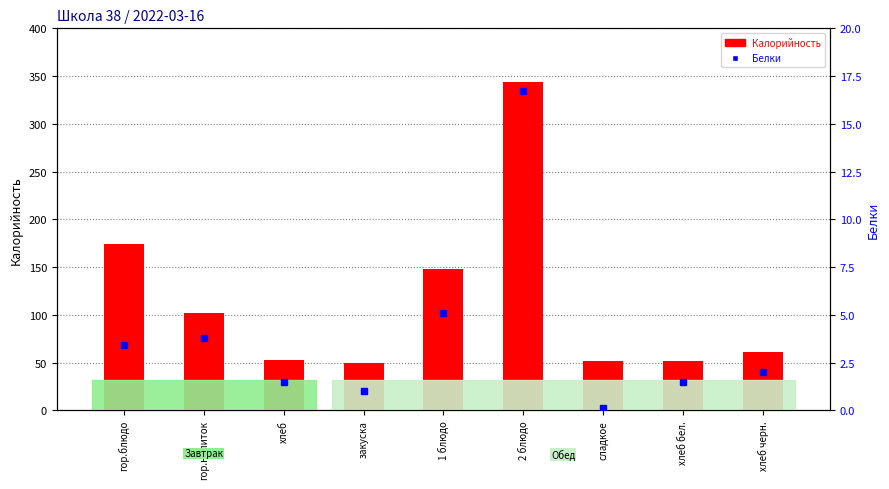

What is the difference between the Калорийность values at 1 блюдо and гор.блюдо?

25.6